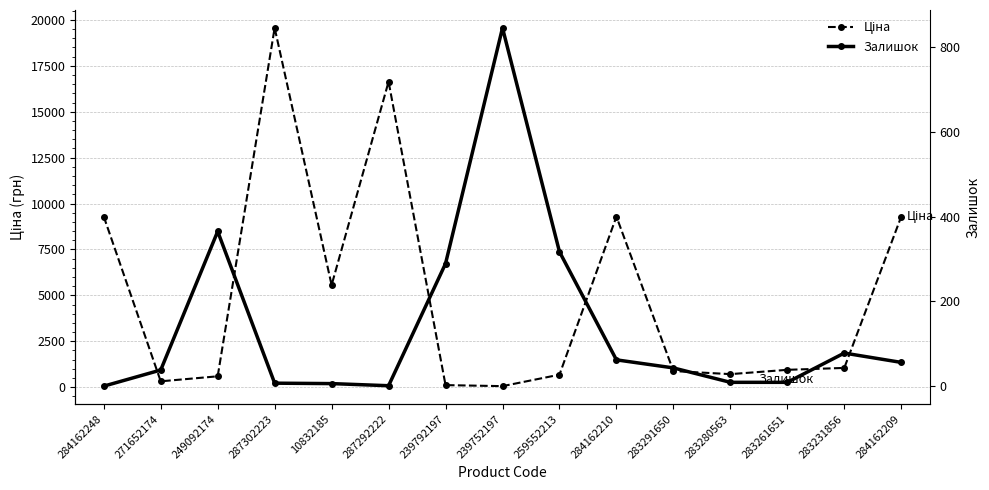

Reading left to right, extract all data points from this chart.

Ціна: 9290.5	318.3	591.6	19564.9	5560.3	16636.8	111.8	55.9	679.8	9290.5	878.0	710.0	944.2	1048.4	9290.5
Залишок: 0.0	38.0	365.0	7.0	6.0	1.0	289.0	845.0	317.0	62.0	43.0	9.0	9.0	78.0	56.0